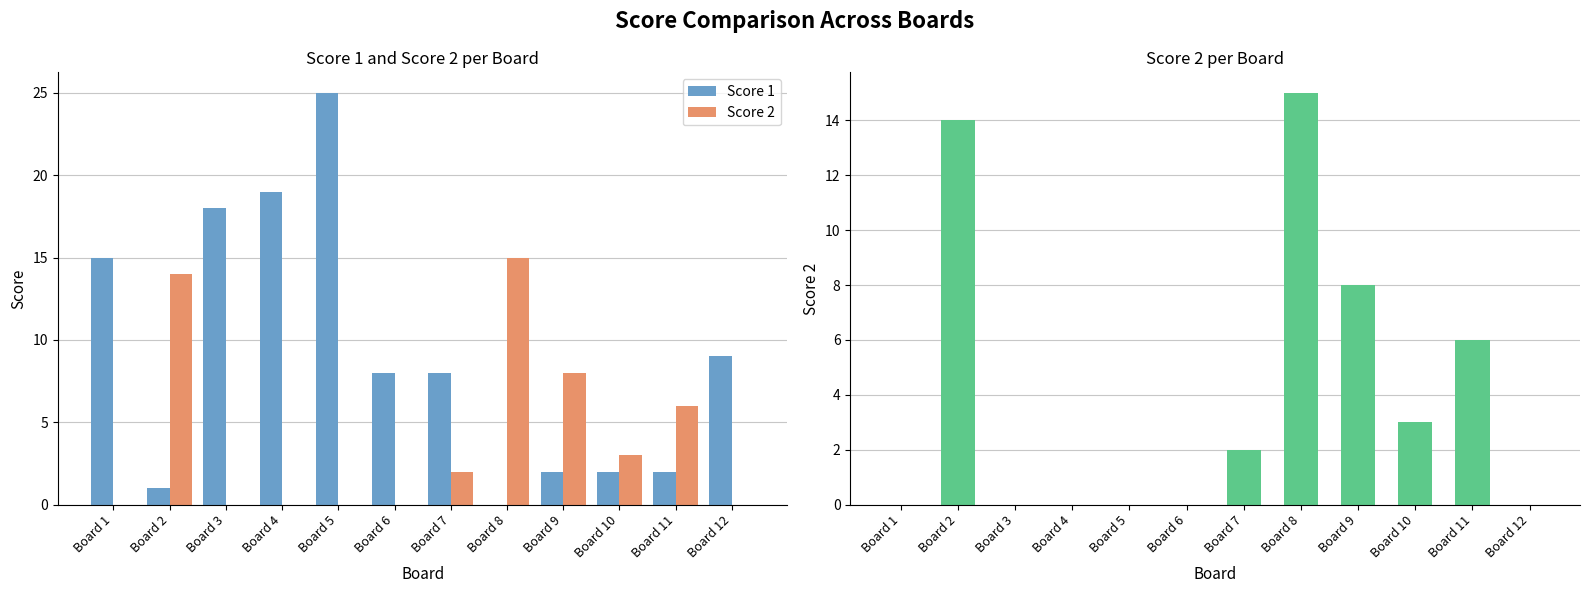

What is the total value across all series at Board 10?

5